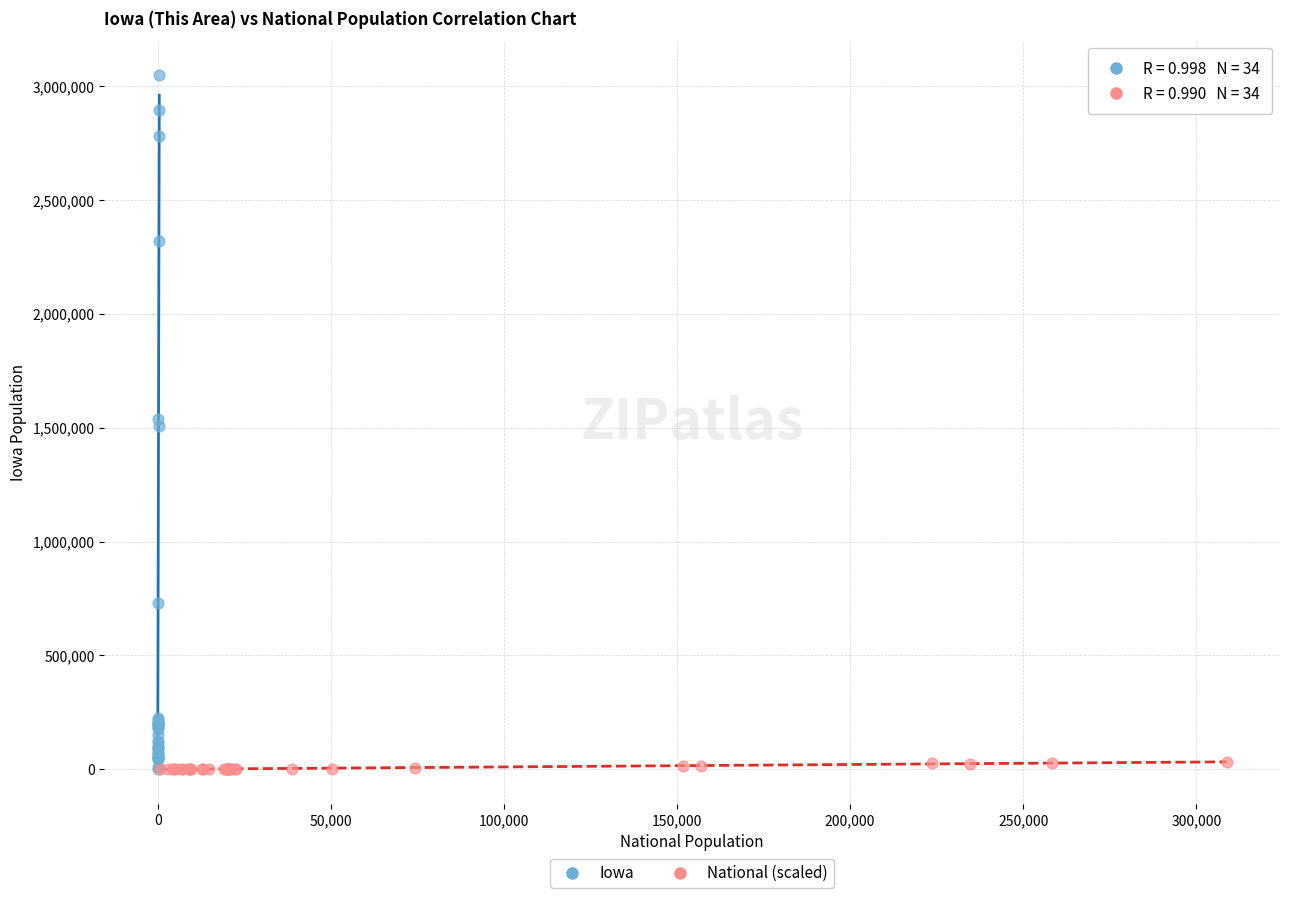

Which series reaches the maximum Y coordinate?

Iowa